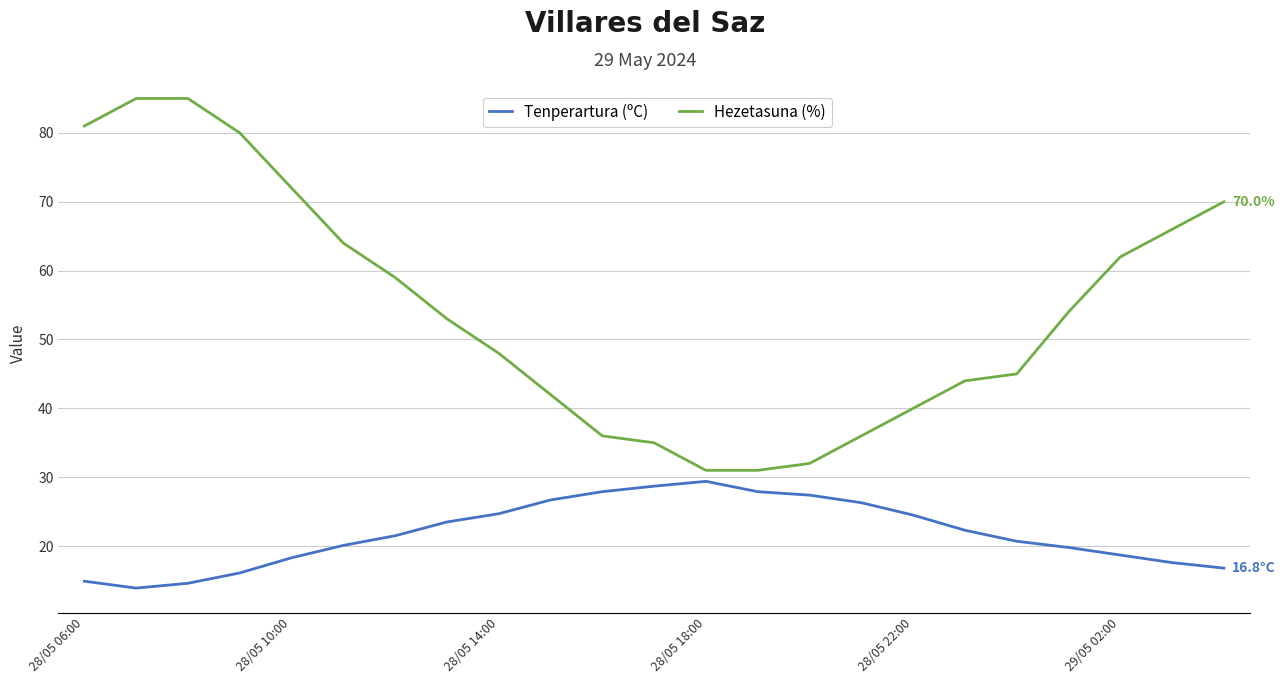

True or false: Tenperartura (ºC) and Hezetasuna (%) intersect in this chart.

False